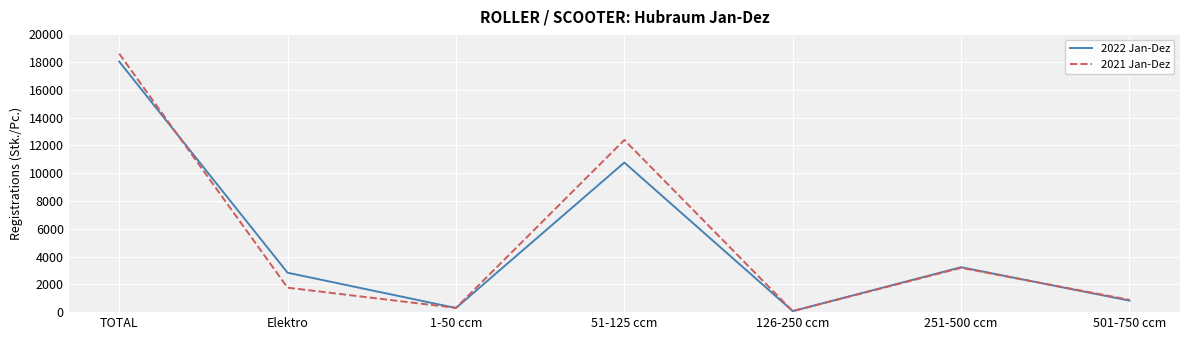

What value does the 2022 Jan-Dez series have at Elektro?

2835